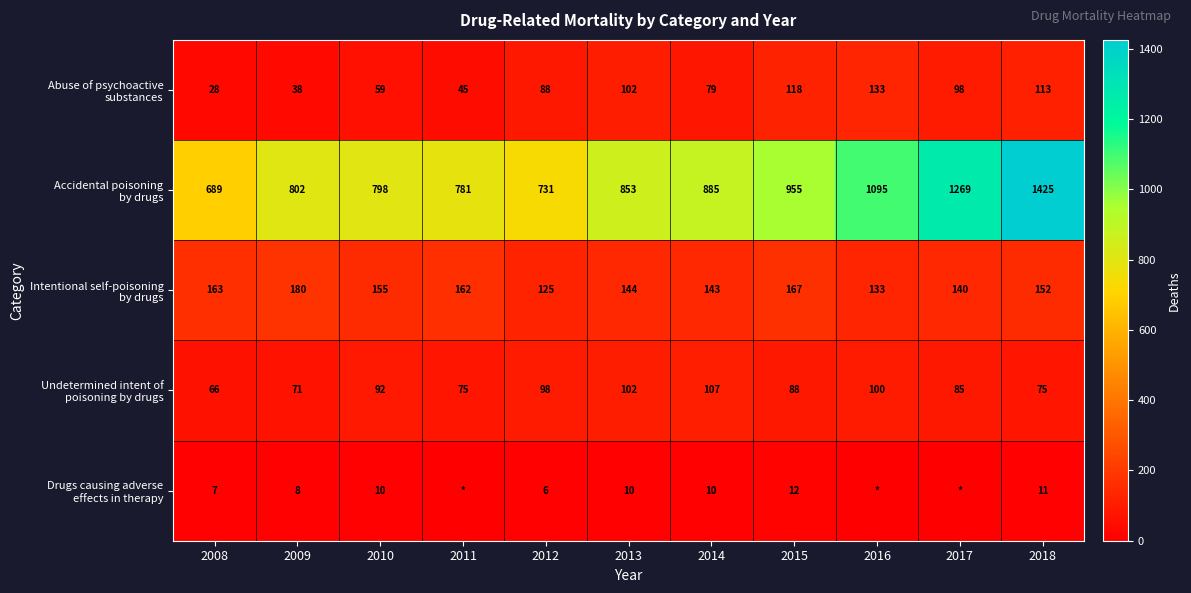

What is the spread (max minus min) of values at 2013?

843